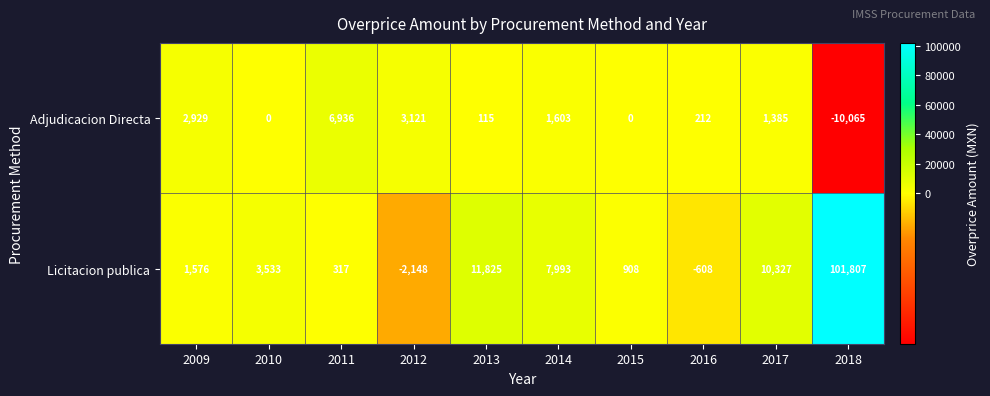

Is it true that Licitacion publica equals 753 at 2009?

False